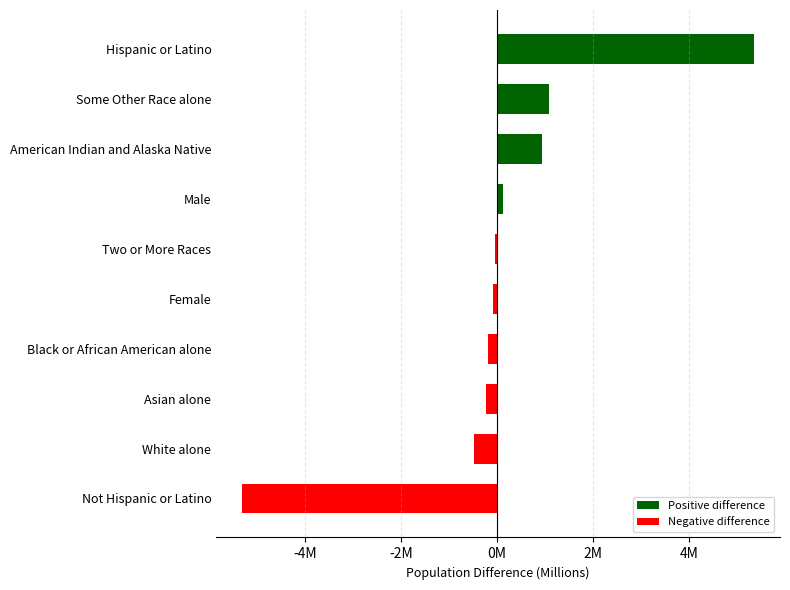

What is the difference between the second highest and minimum values?

6.4